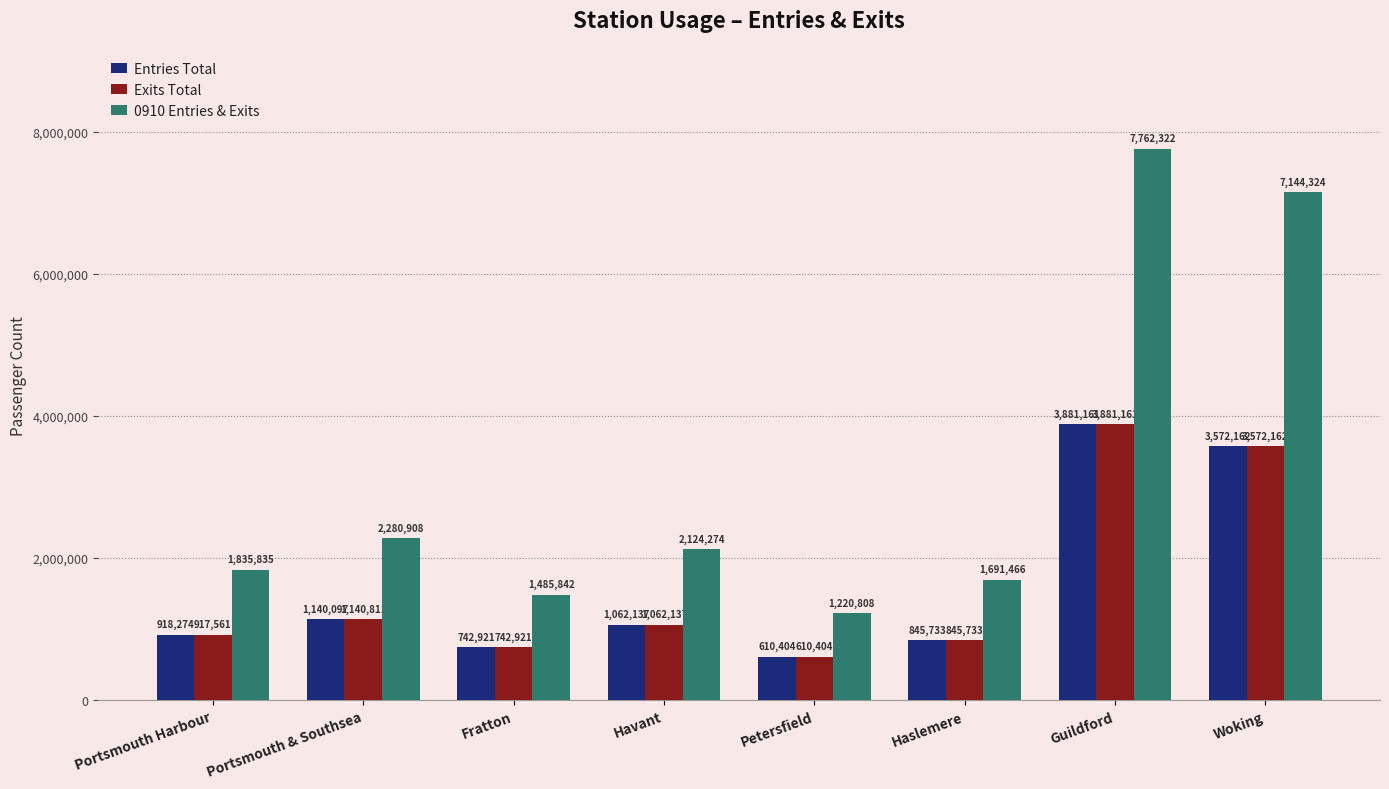

Count the number of categories in the chart.

8